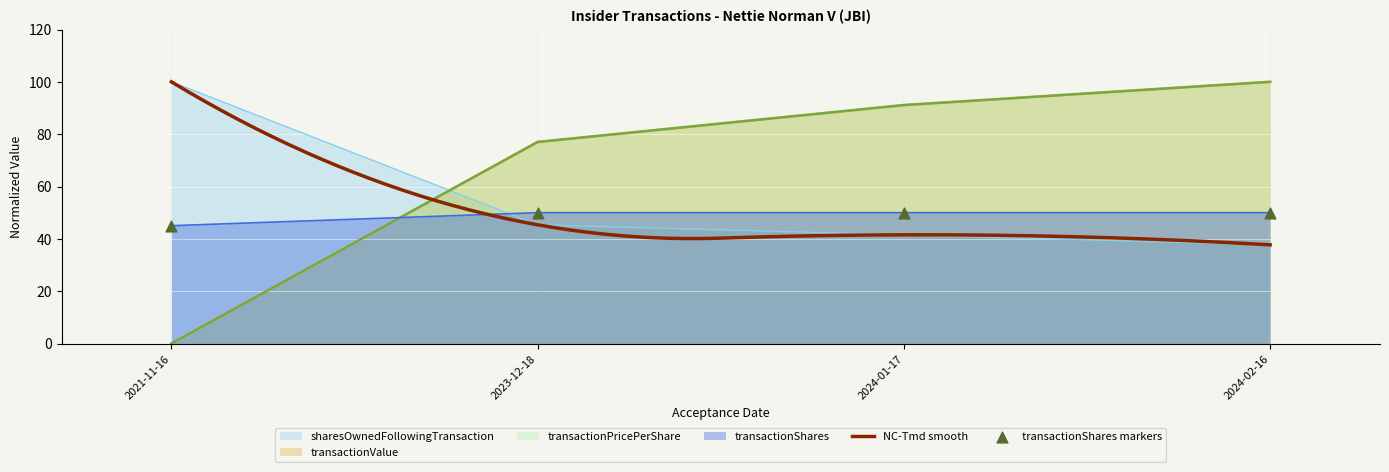

What is the total value across all series at 2021-11-16?

145.0